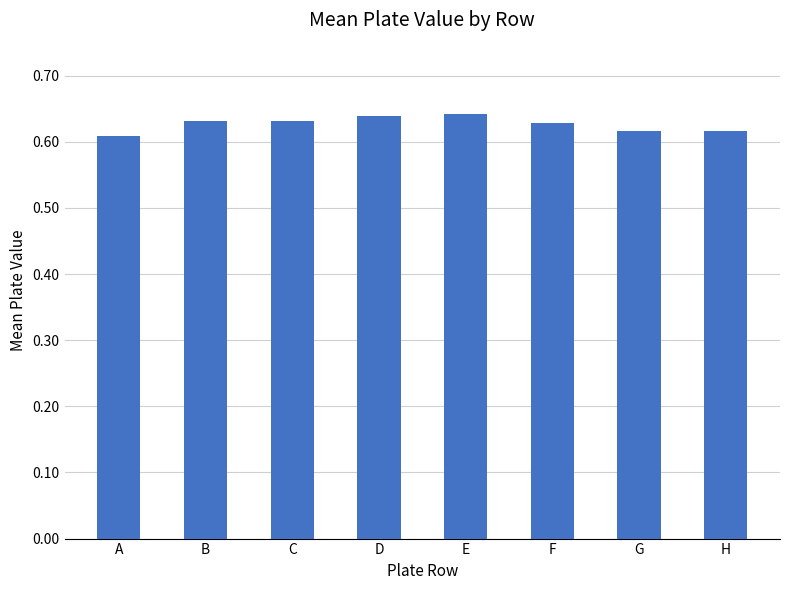

True or false: the data shows 0.4 at D.

False